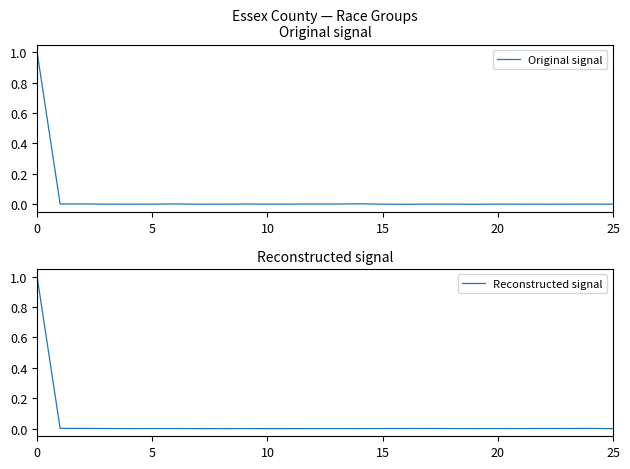

What are all the series names shown in the legend?

Original signal, Reconstructed signal